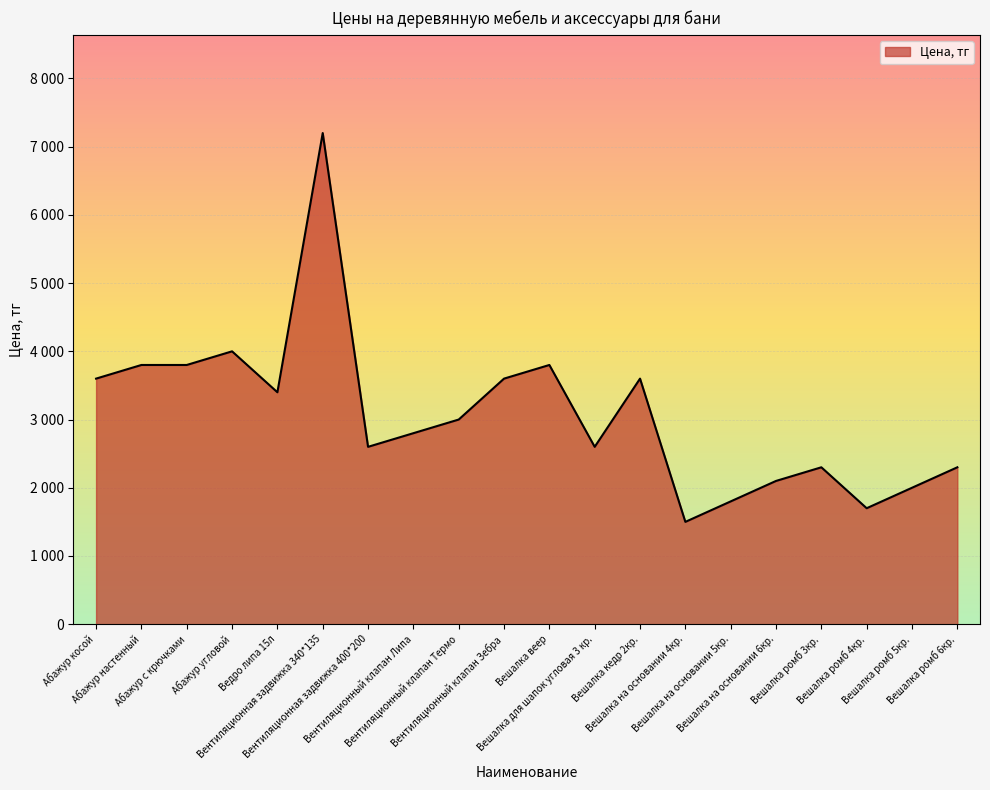

What is the label of the 17th point from the left?

Вешалка ромб 3кр.